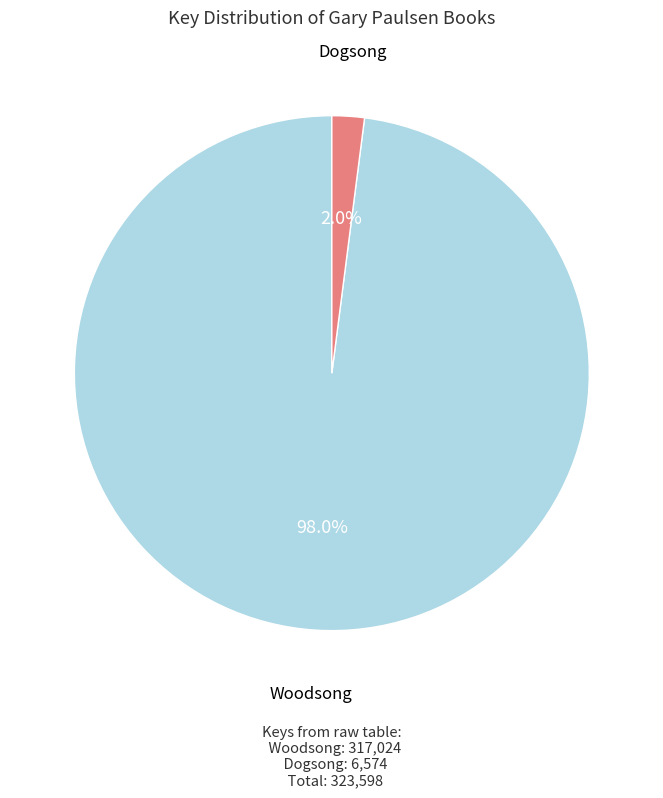

Does any single category account for the majority?

Yes